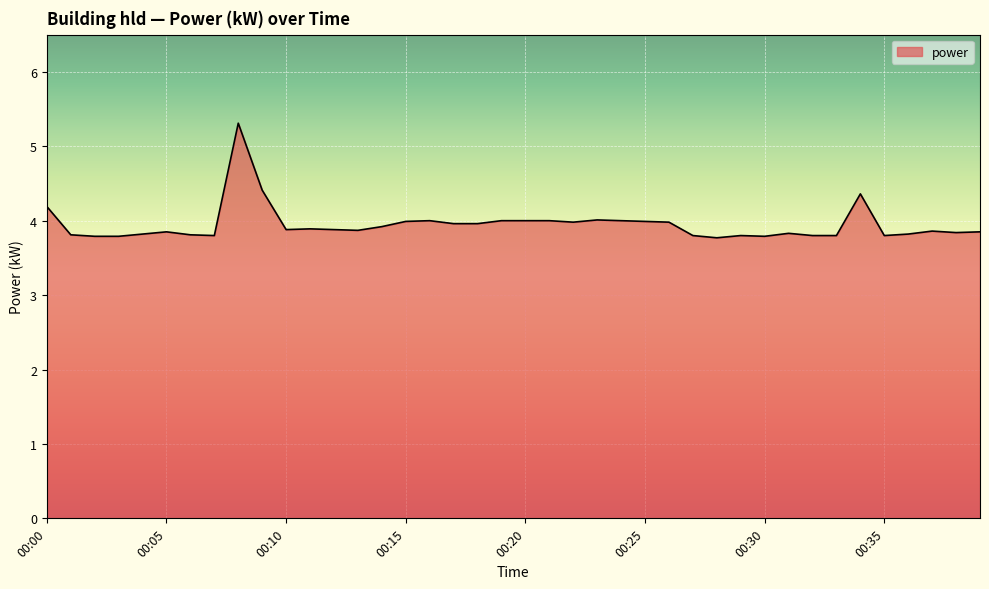

What is the minimum value shown in the chart?

3.8